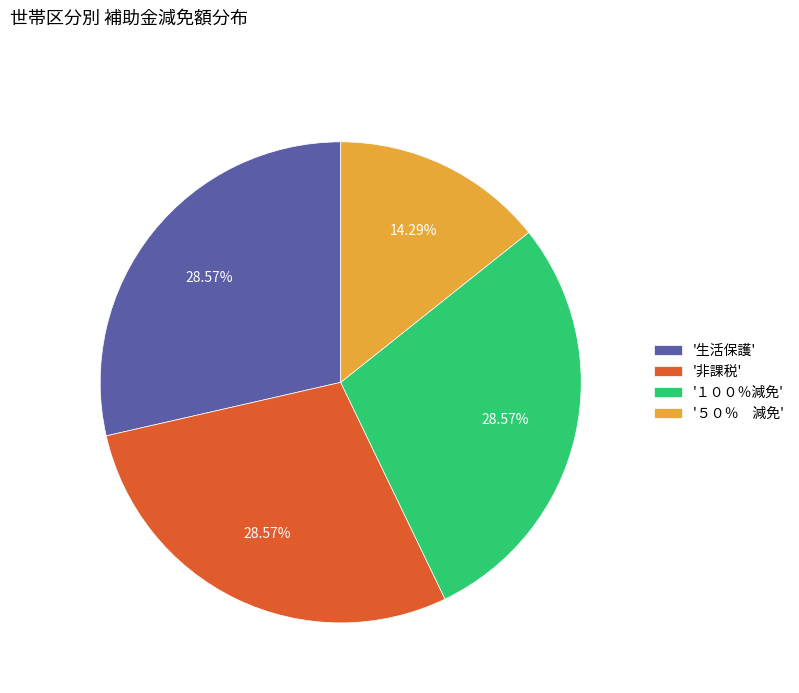

Count the number of slices in the pie.

4